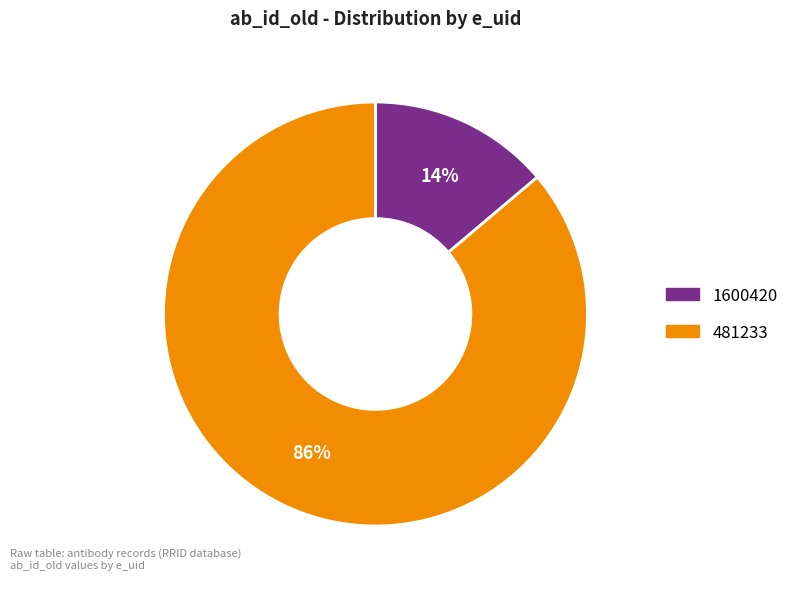

How many slices are in this pie chart?

2